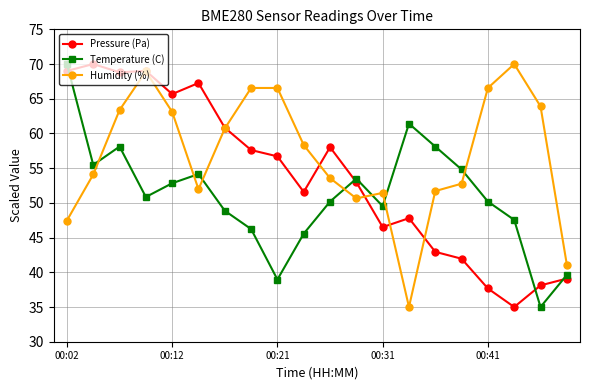

What is the average value of the Humidity (%) series?

56.9